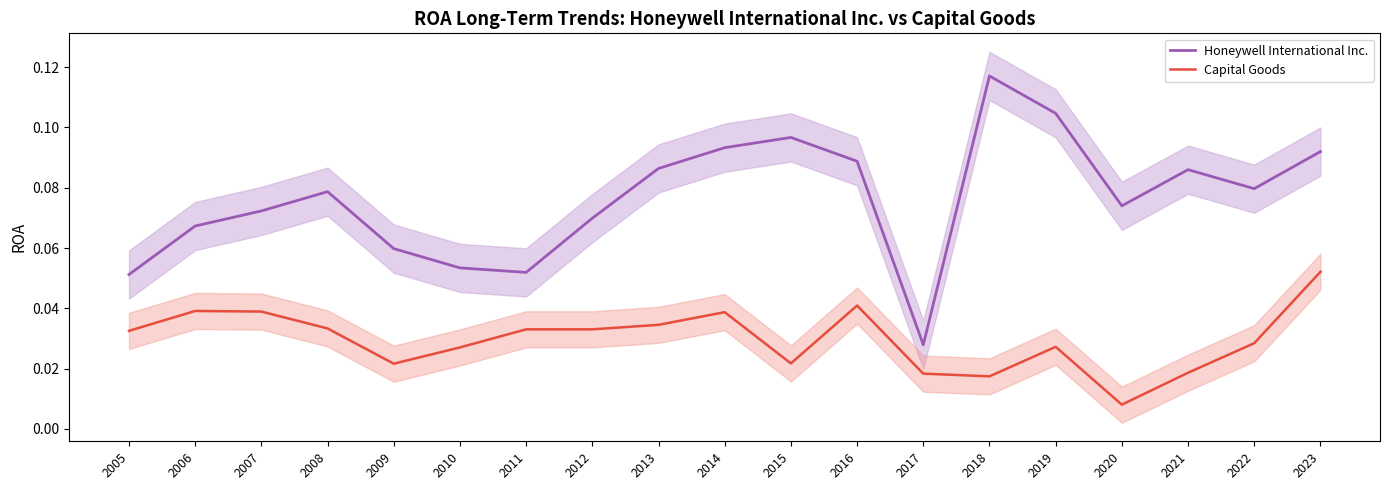

What is the sum of the Capital Goods values at 2018 and 2008?

0.1